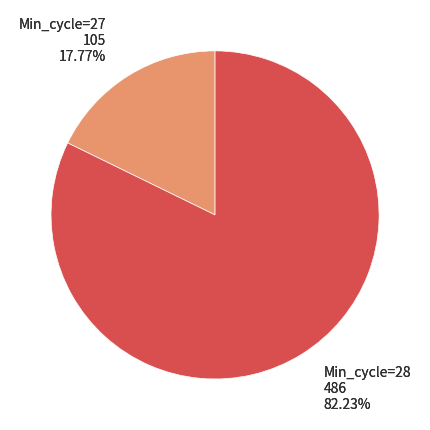

To the nearest percent, what is the average slice percentage?

50%